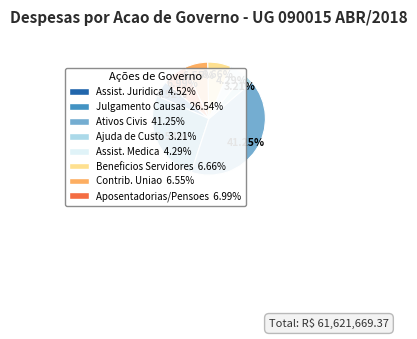

How many segments does this pie chart have?

8